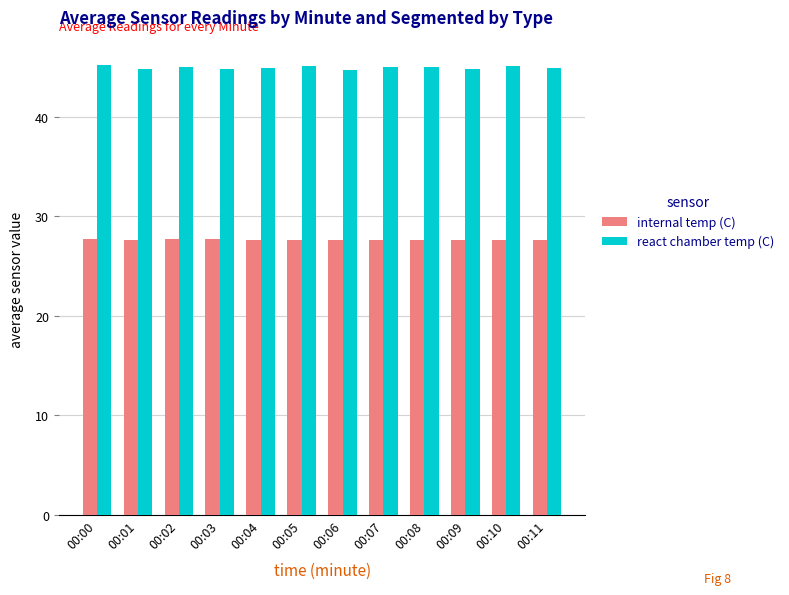

What is the sum of the react chamber temp (C) values at 00:00 and 00:04?

90.1